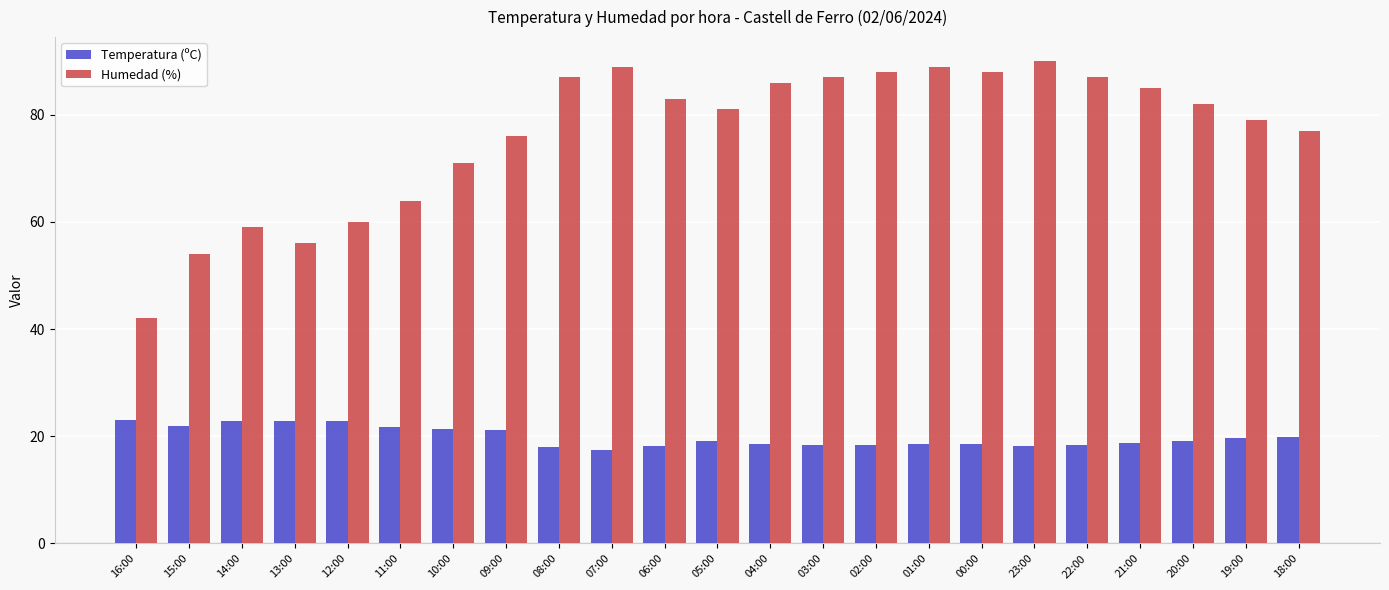

At 00:00, list the series in order from largest to smallest.

Humedad (%), Temperatura (ºC)